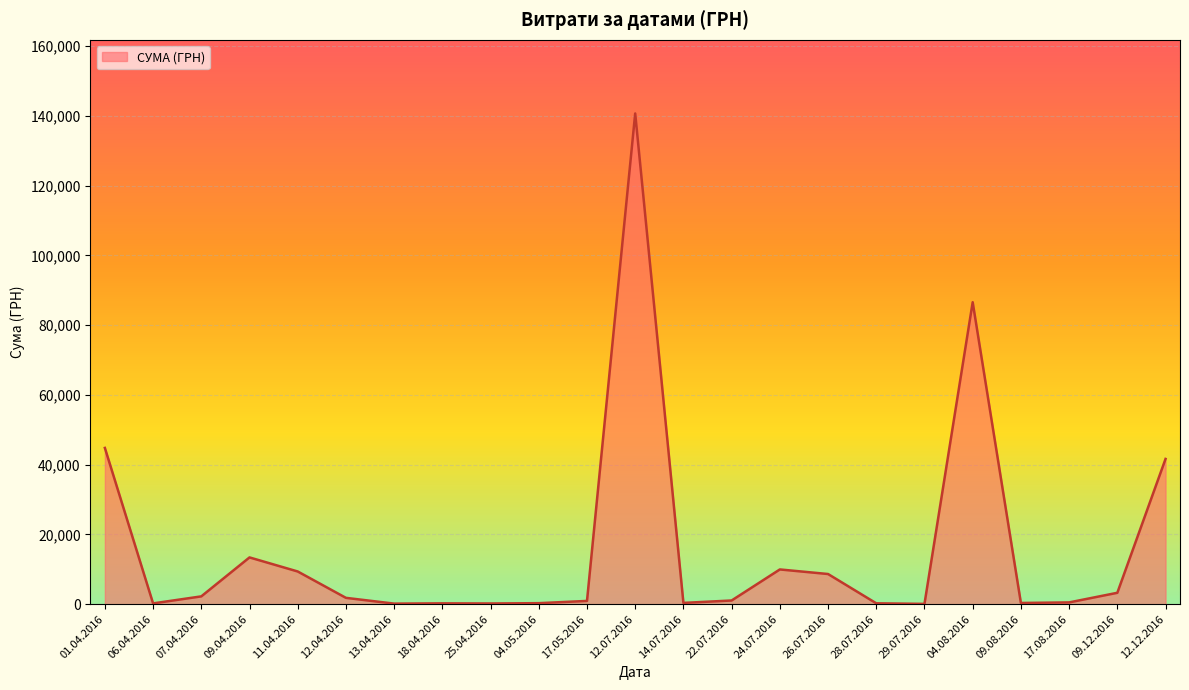

At which category does the data reach its first local valley?

06.04.2016